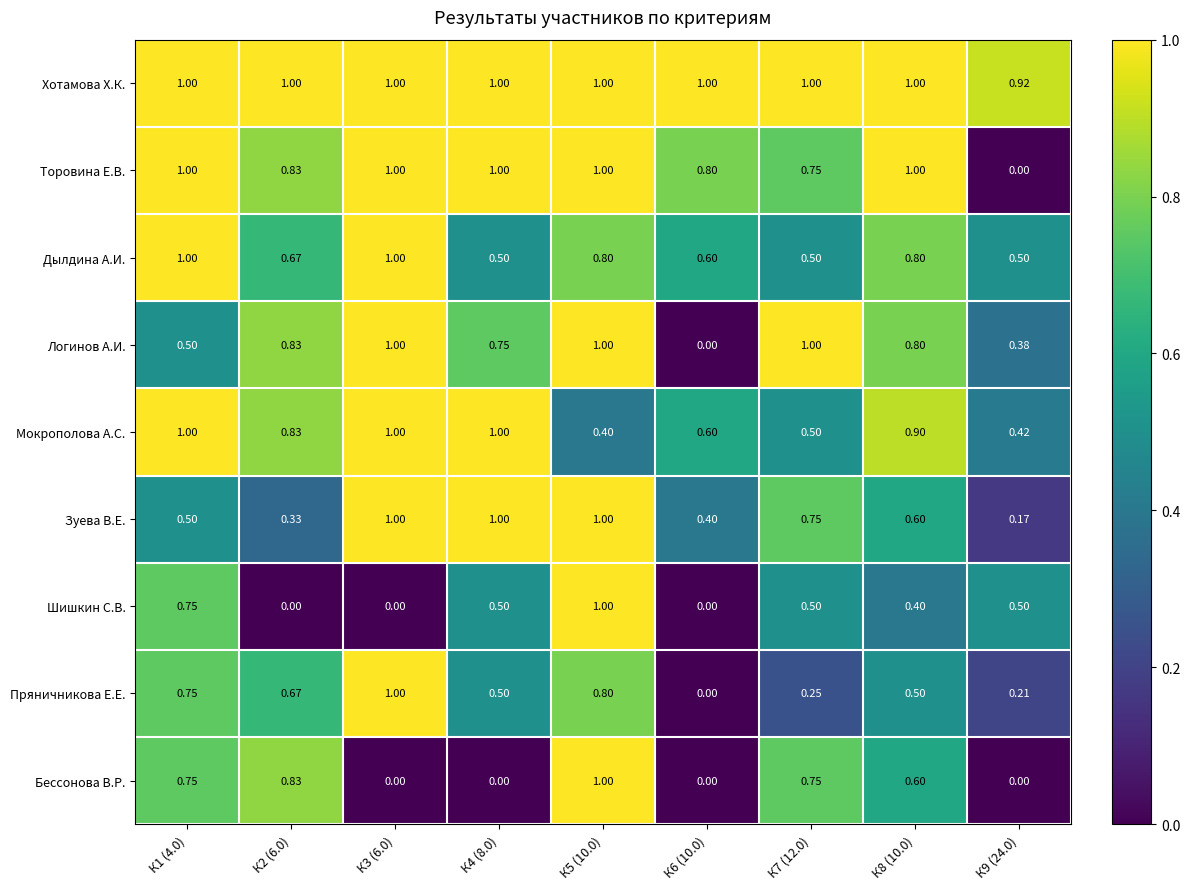

Which series has the largest total across all categories?

Хотамова Х.К.